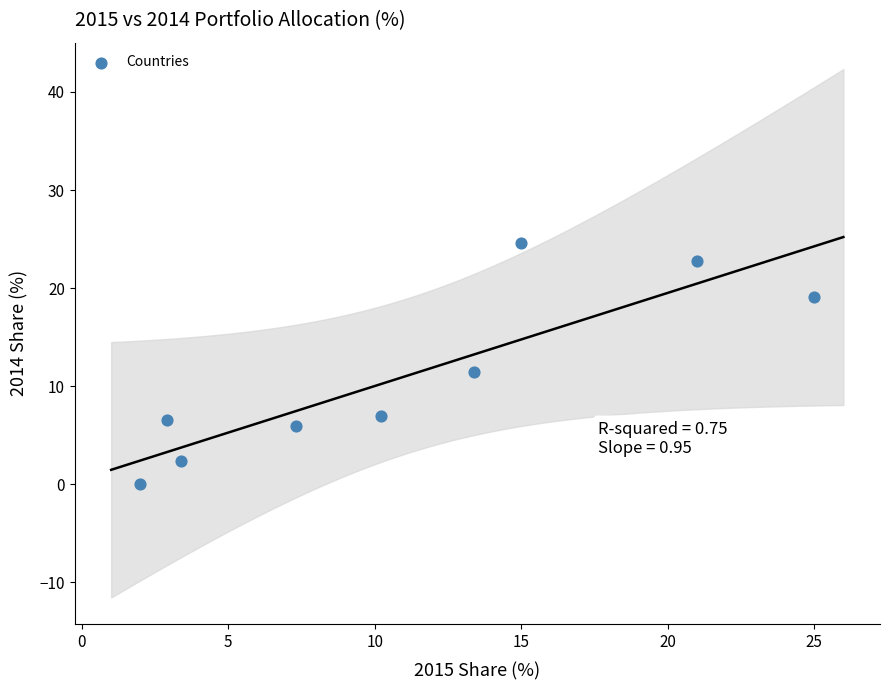

What is the average Y value?

11.1